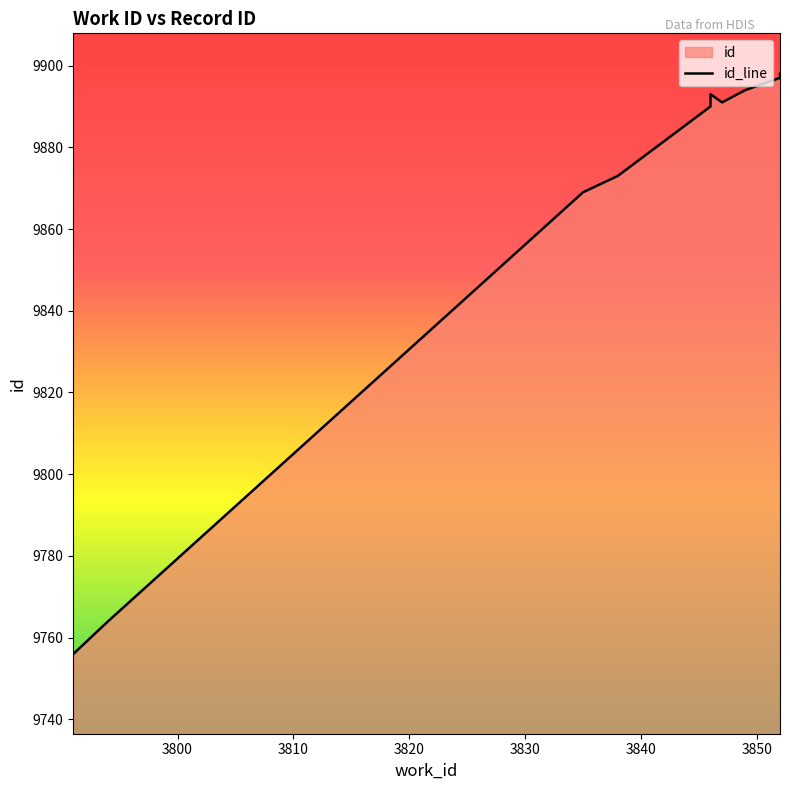

Does the chart display data point markers on the line(s)?

No